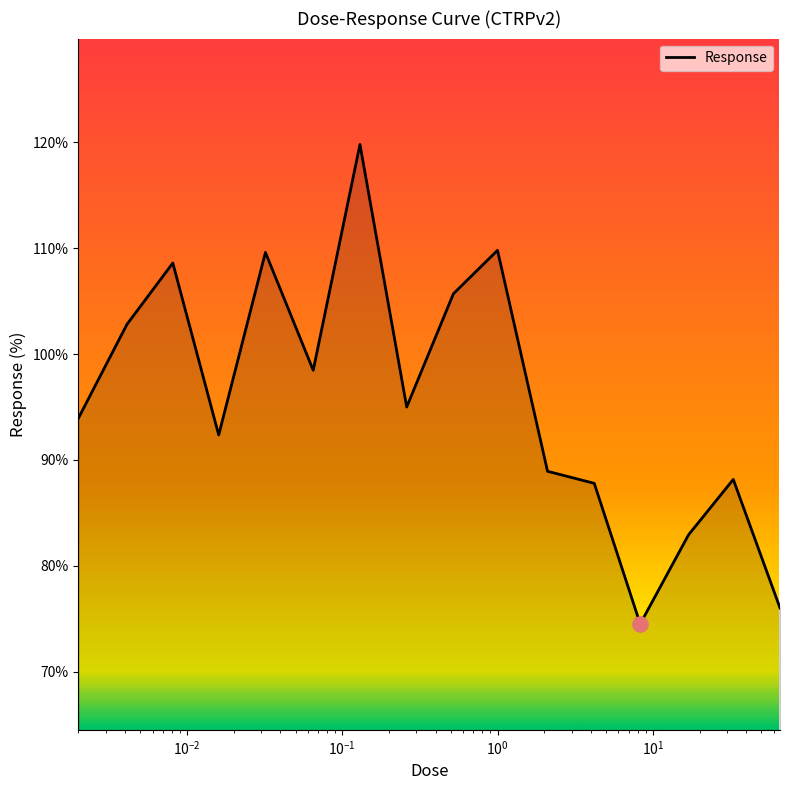

What is the smallest value displayed?

74.5